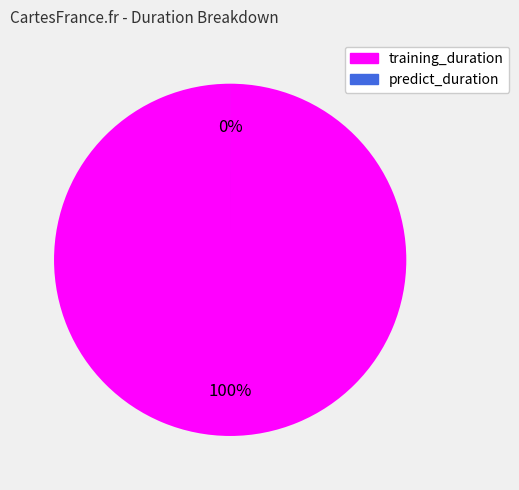

How many slices are in this pie chart?

2